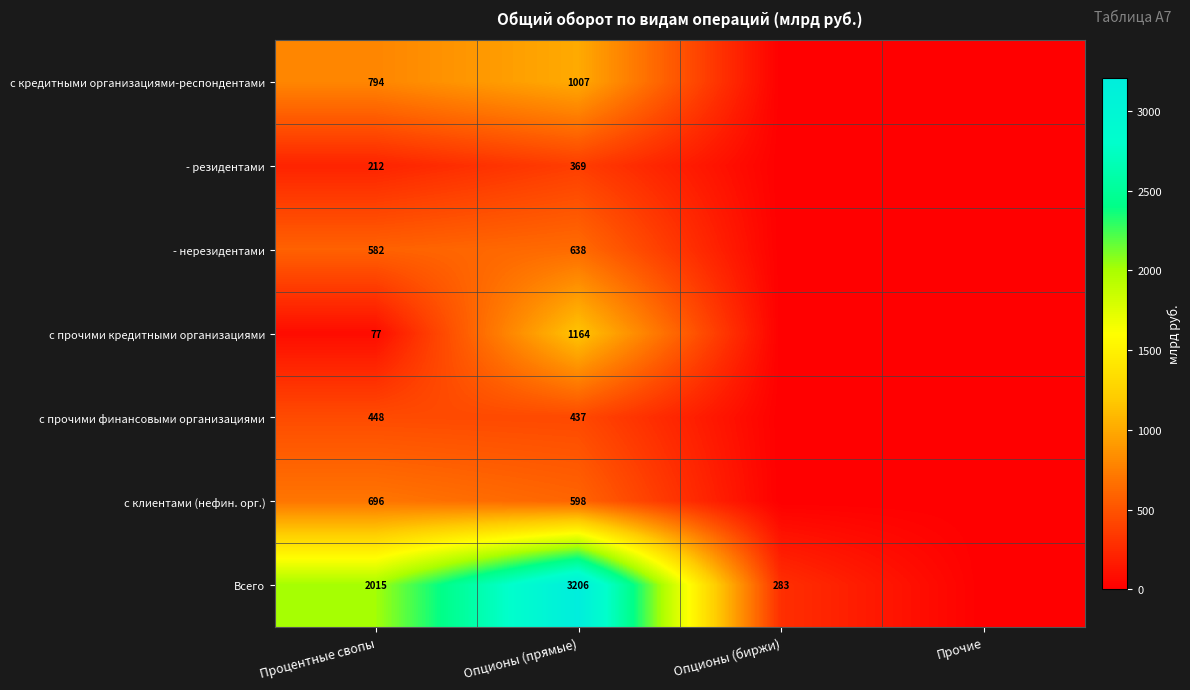

What is the total value across all series at Процентные свопы?

4824